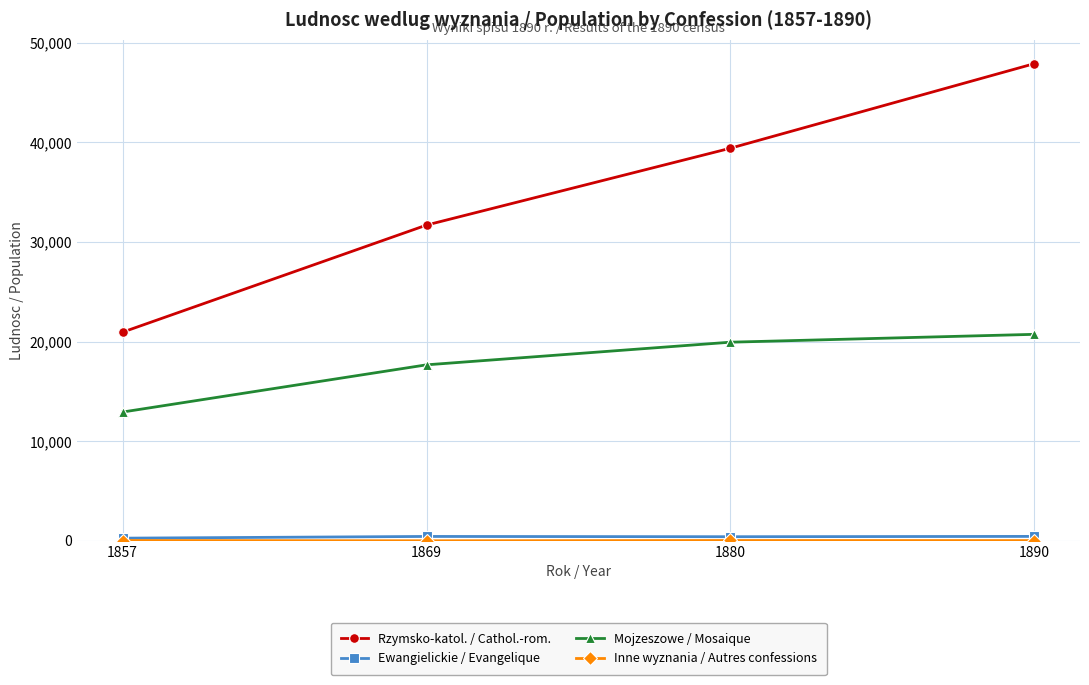

List the labels in order of Rzymsko-katol. / Cathol.-rom. value, smallest first.

1857, 1869, 1880, 1890